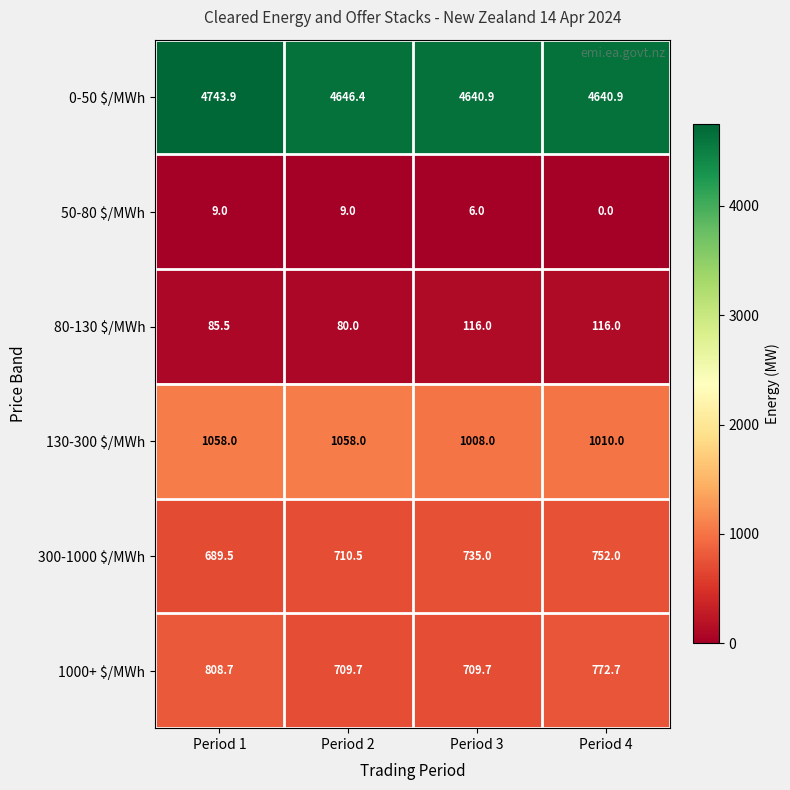

Which series has the largest total across all categories?

0-50 $/MWh